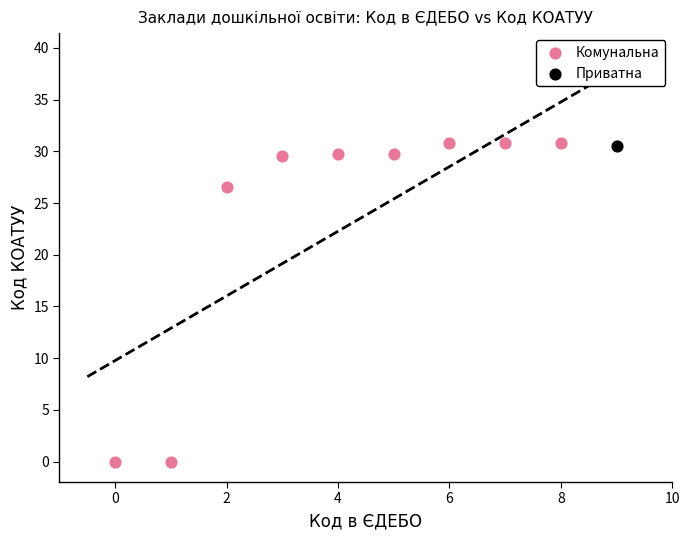

What are all the series names shown in the legend?

Комунальна, Приватна